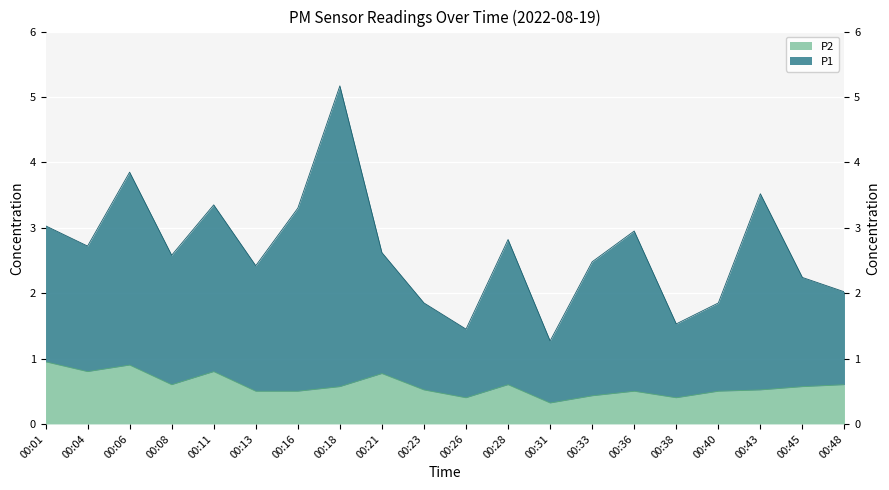

At which category is the sum across all series the highest?

00:18